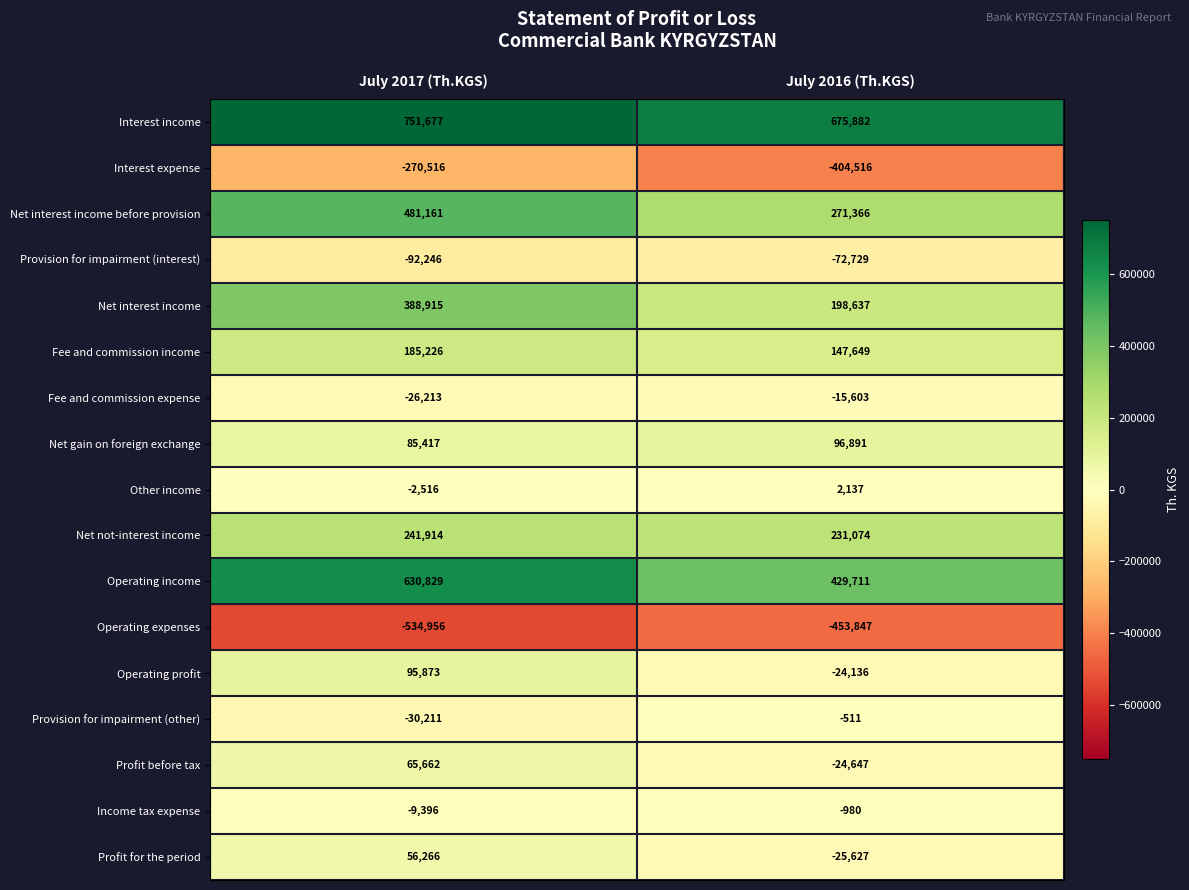

What is the difference between the maximum and minimum values in the Net interest income series?

190278